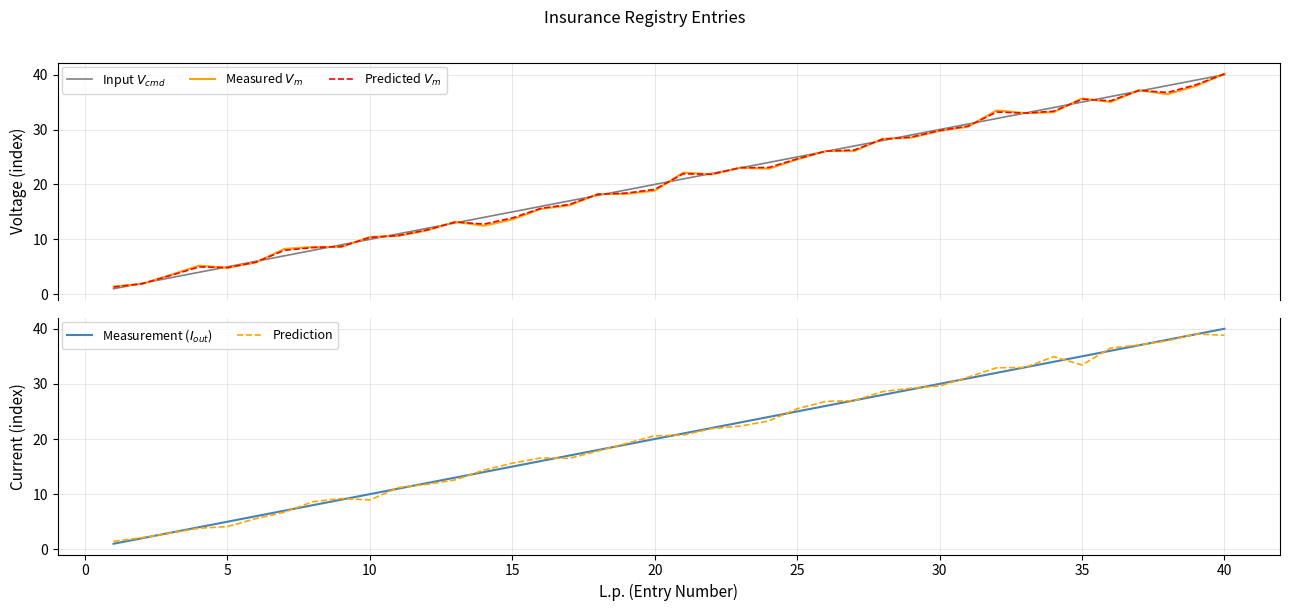

Which series has the largest total across all categories?

Input $V_{cmd}$